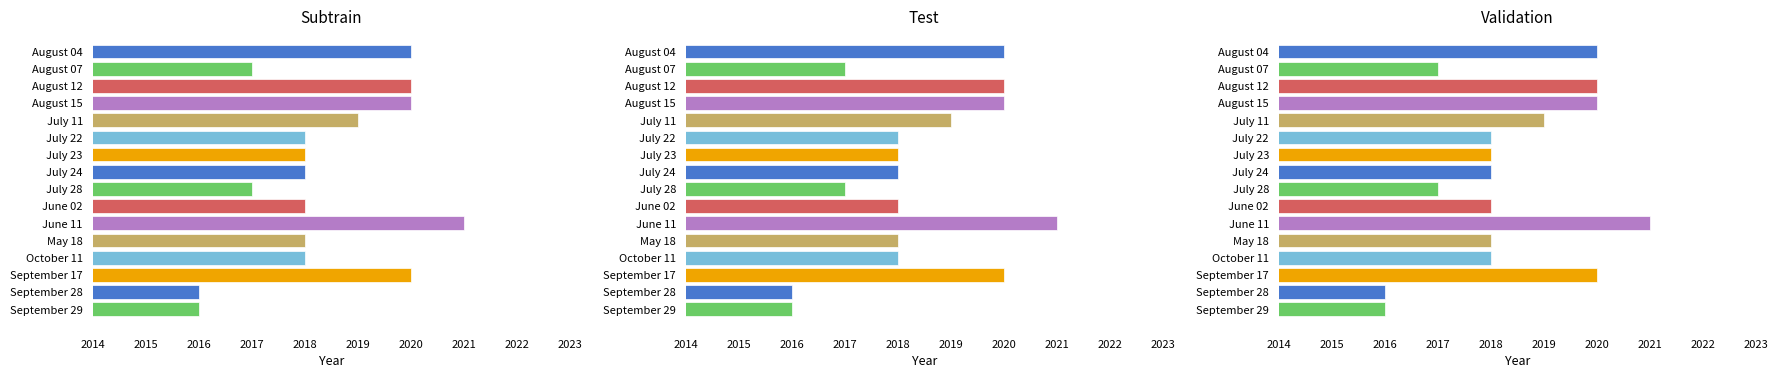

What is the sum of the values at July 24 and July 11?

4037